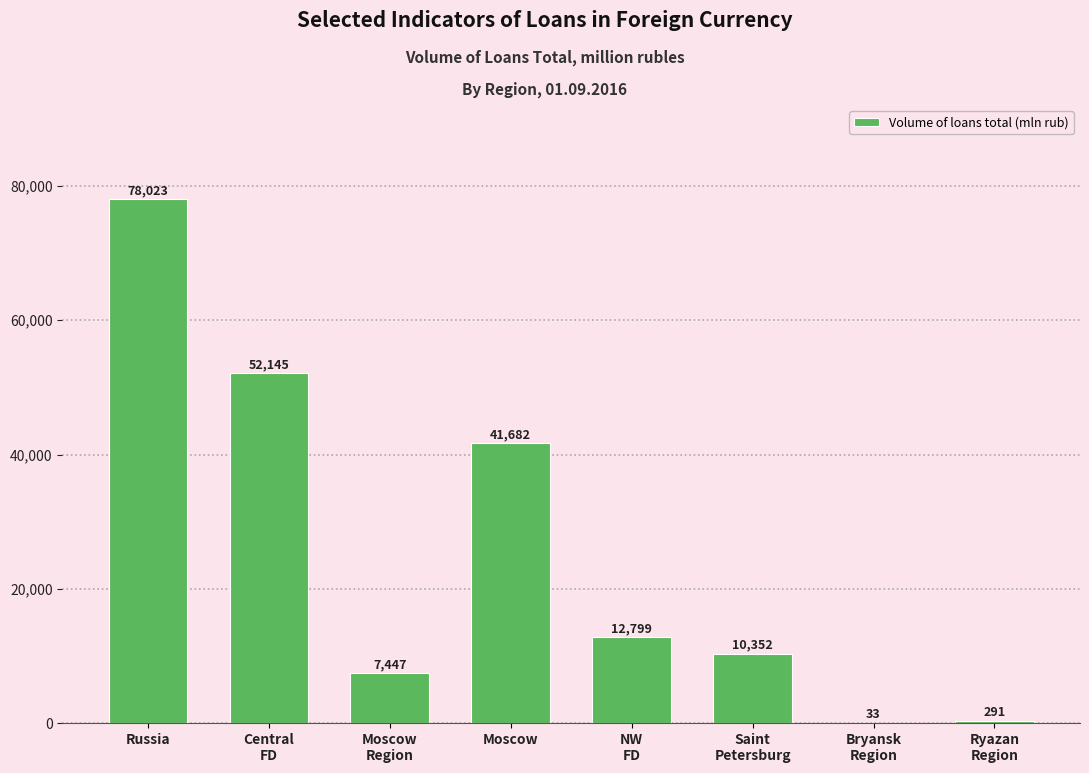

Read the value at Russia.

78023